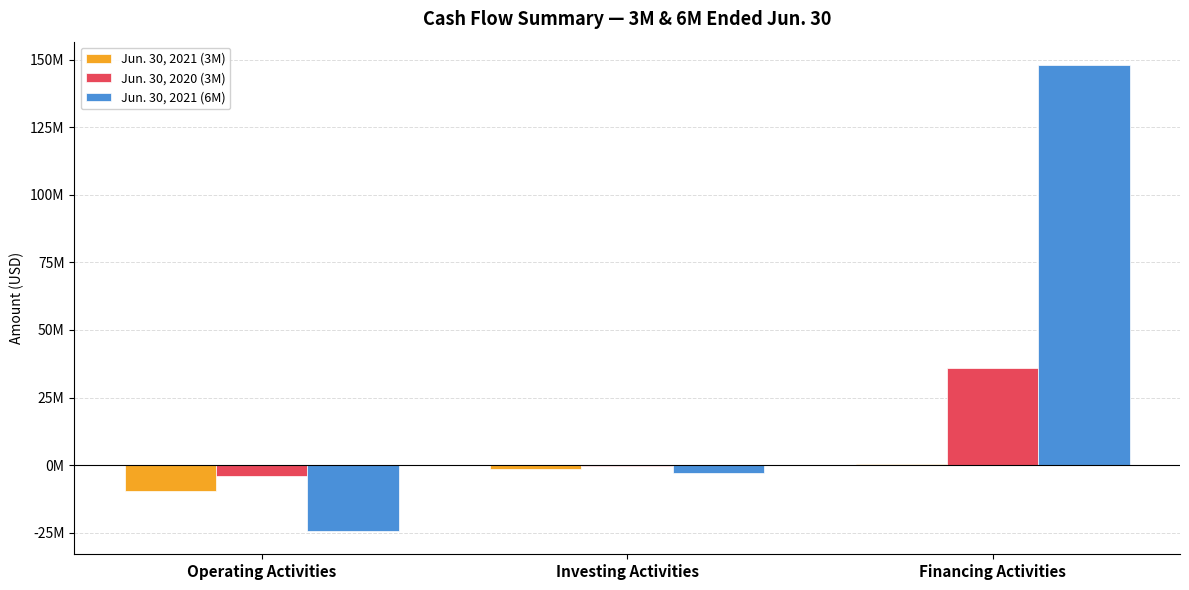

At which label does Jun. 30, 2021 (6M) first exceed -3044579?

Financing Activities